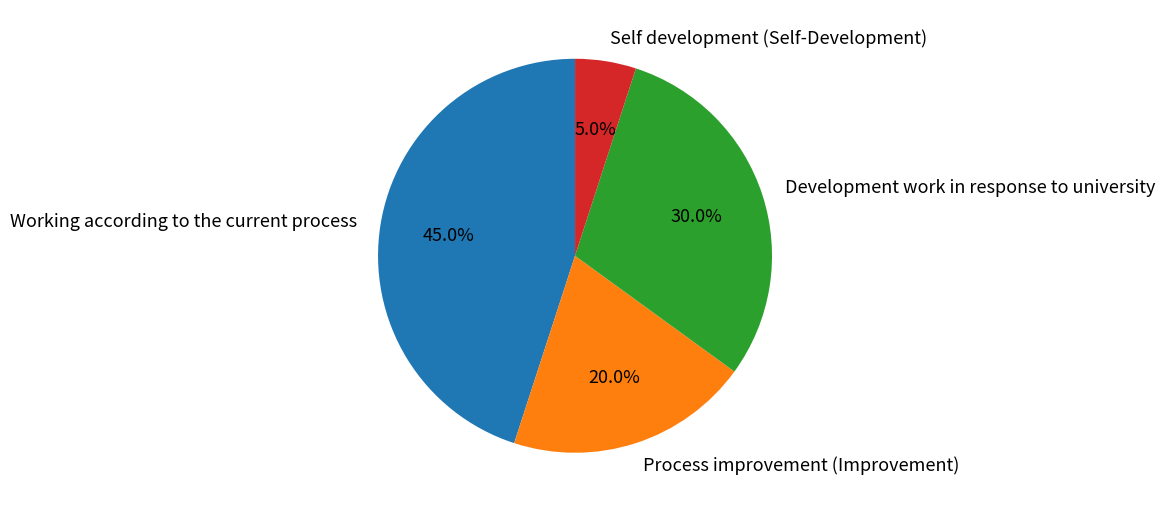

Count the number of slices in the pie.

4